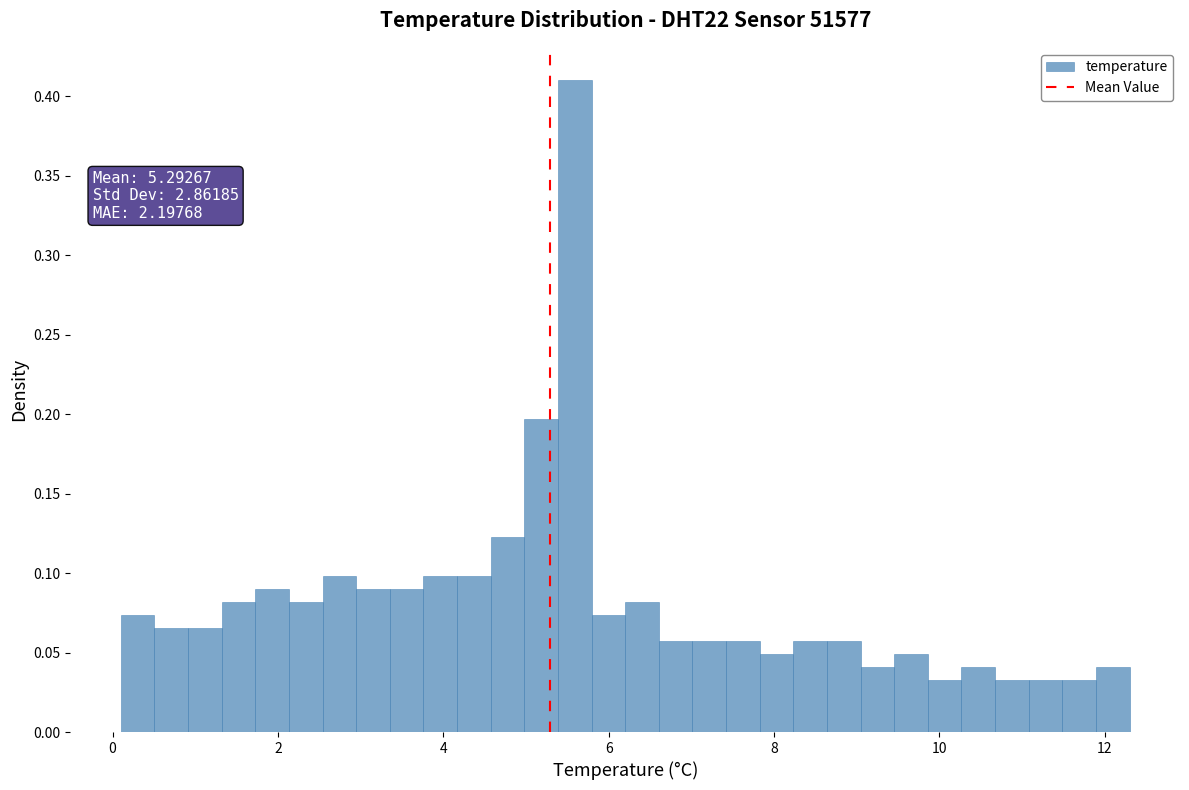

Read against the x-axis, roughly where is the centre of the tallest bar?

5.6